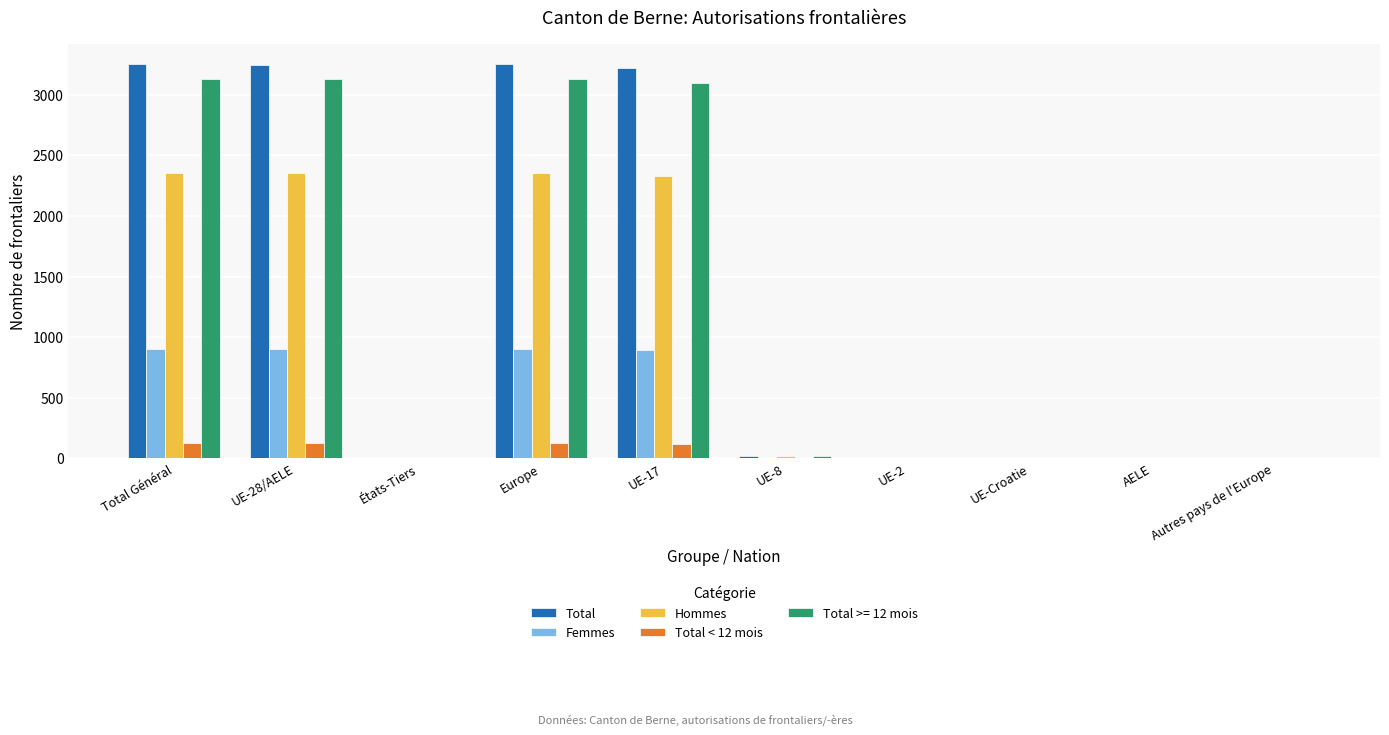

What is the sum of all Total values?

13012